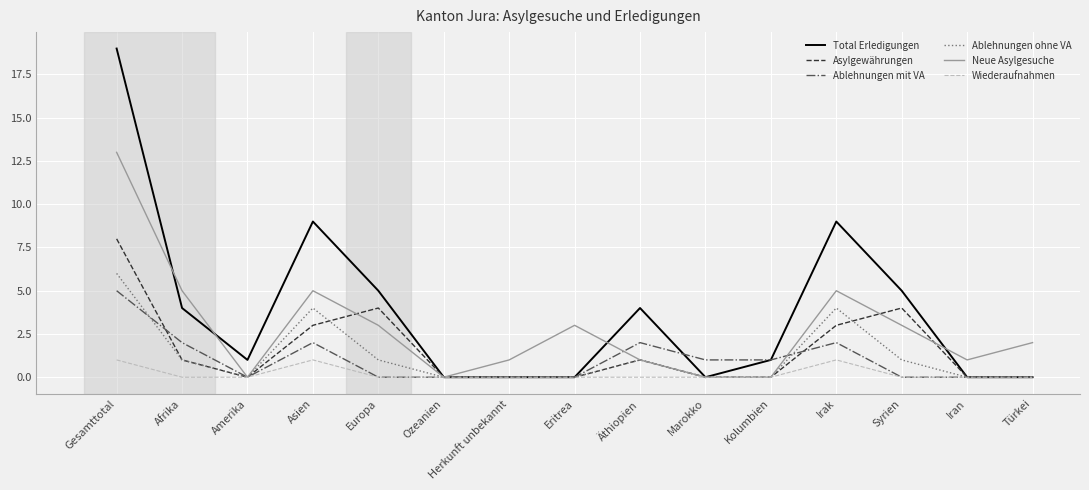

Where do Neue Asylgesuche and Total Erledigungen first cross each other?

Gesamttotal and Afrika